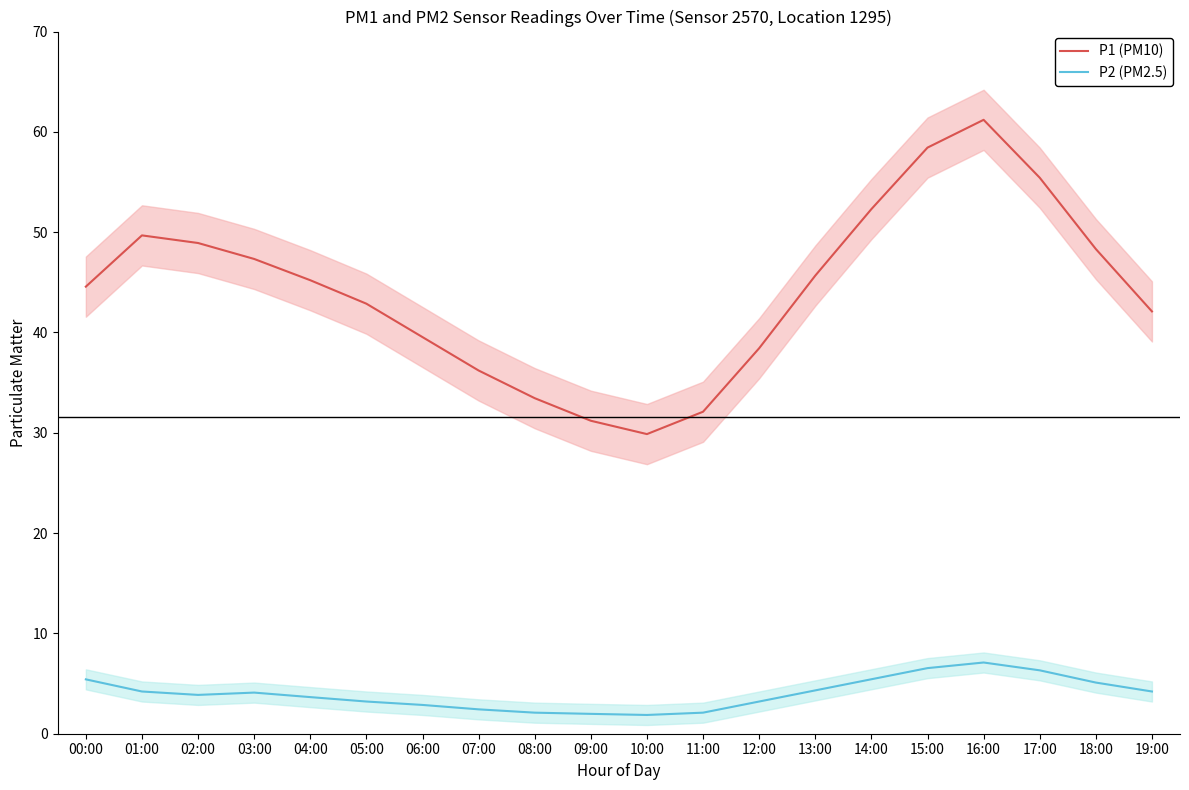

What is the difference between the maximum and second lowest values in the P1 (PM10) series?

30.0